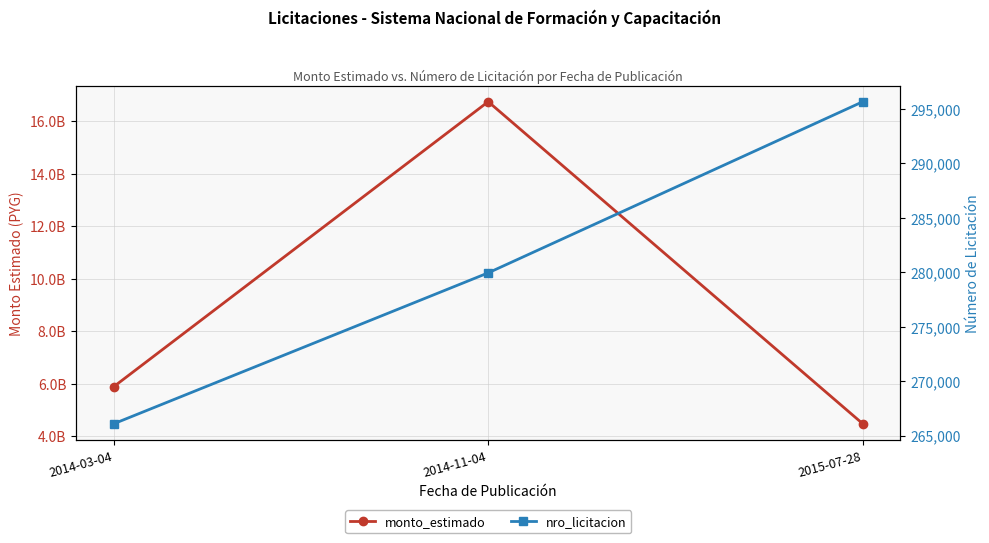

At how many categories does at least one series exceed 8934345014?

1